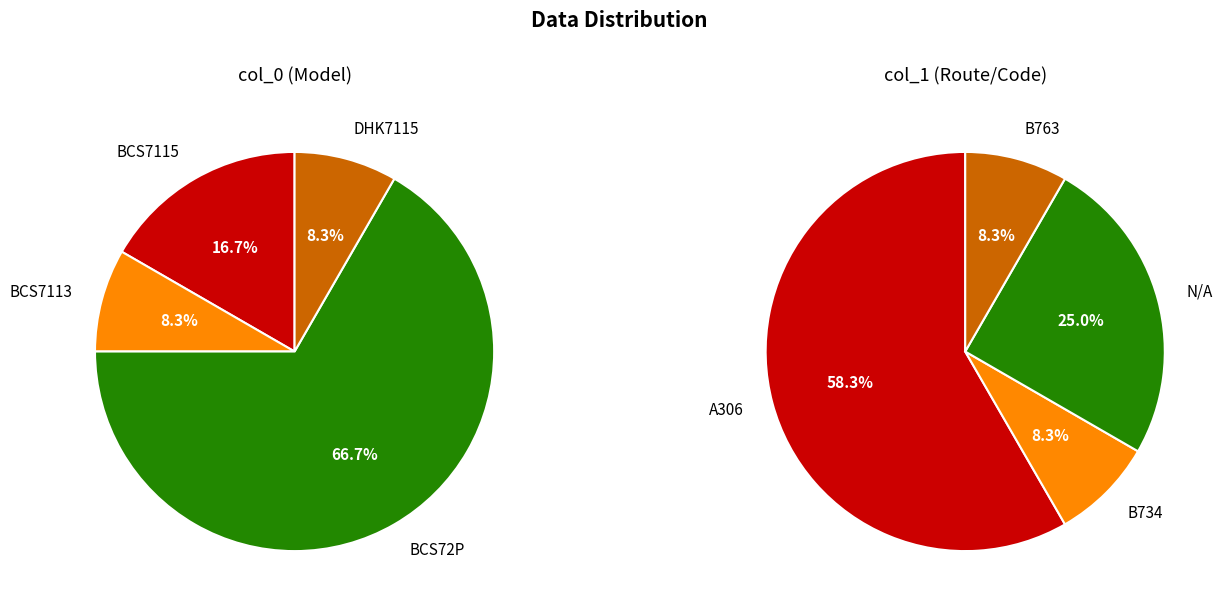

What portion of the pie excludes BCS72P?

33.3%